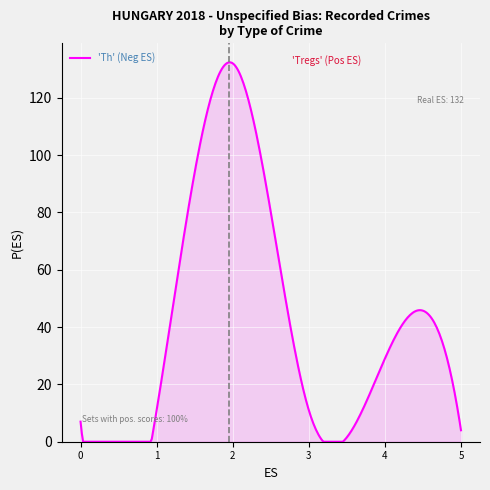

What is the difference between the maximum and minimum values?

132.4